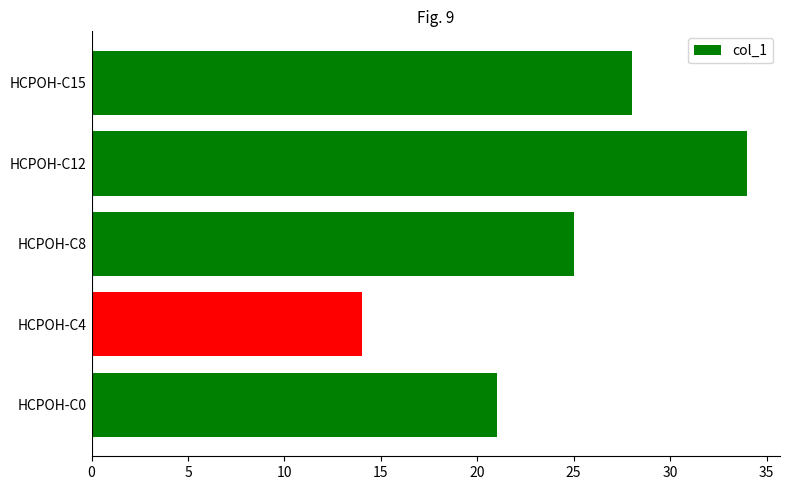

At which label is the value closest to 24?

HCPOH-C8